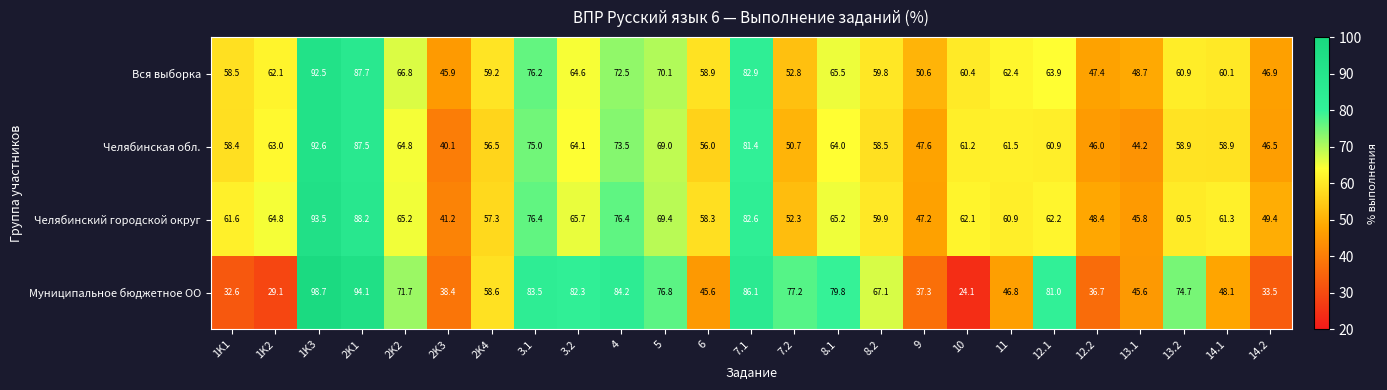

What is the maximum value shown in the chart?

98.7